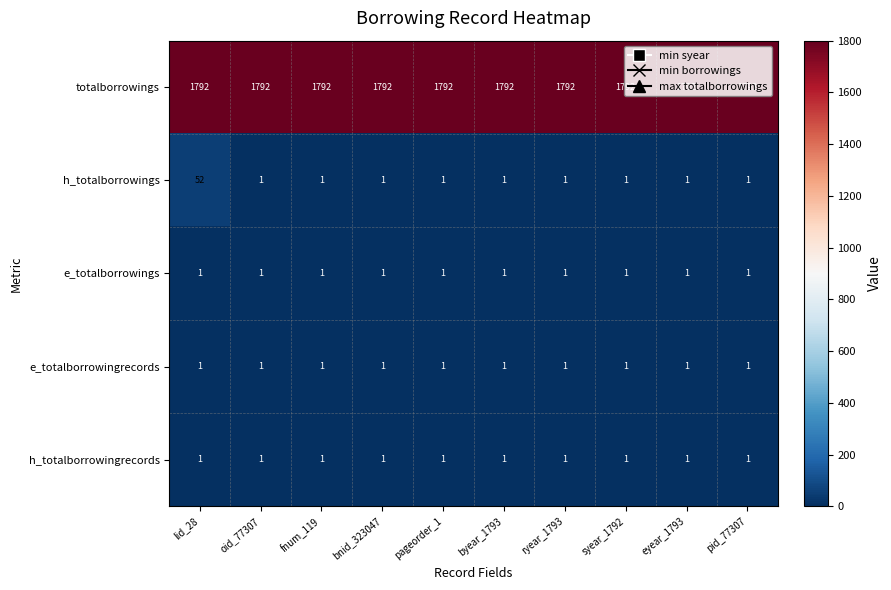

What is the sum of all h_totalborrowings values?

61